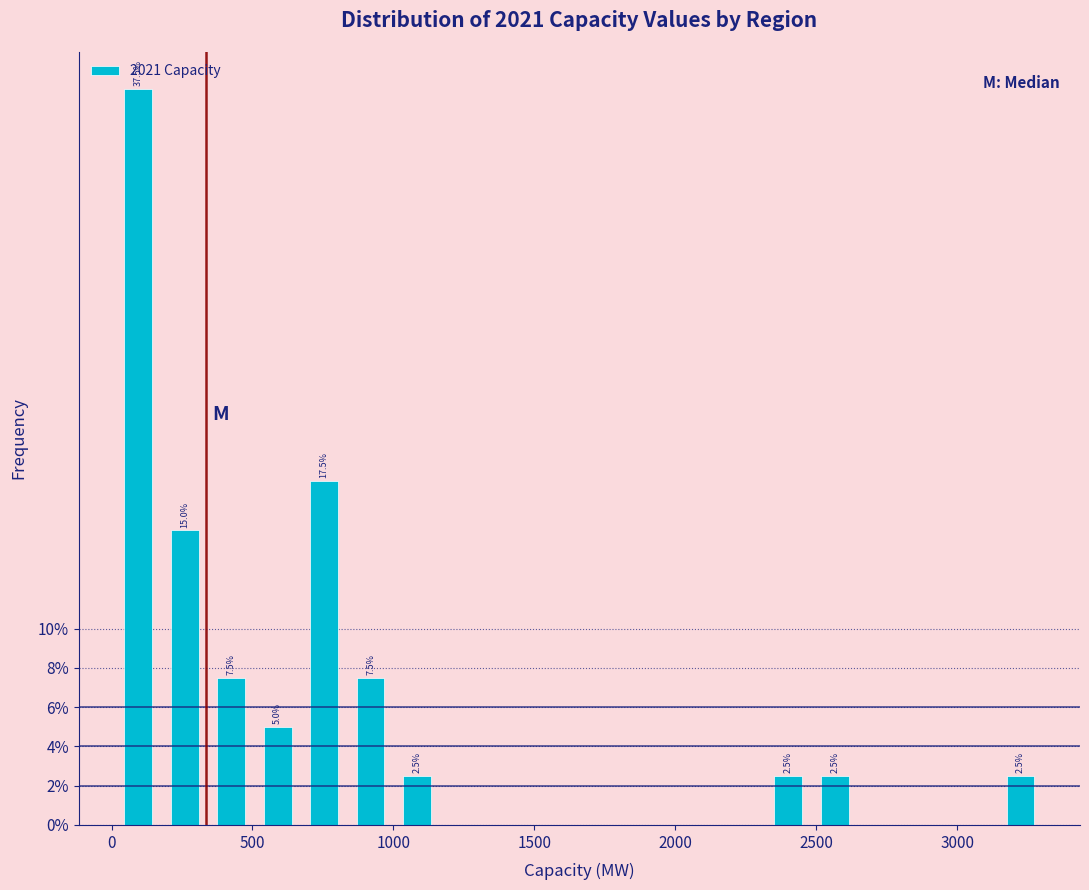

Around what value on the x-axis is the tallest bar? Give the approximate position of its centre, as read against the axis.

100